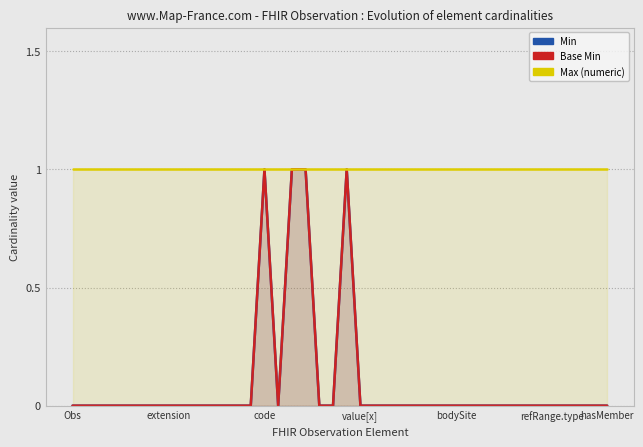

How many lines are shown in the chart?

3